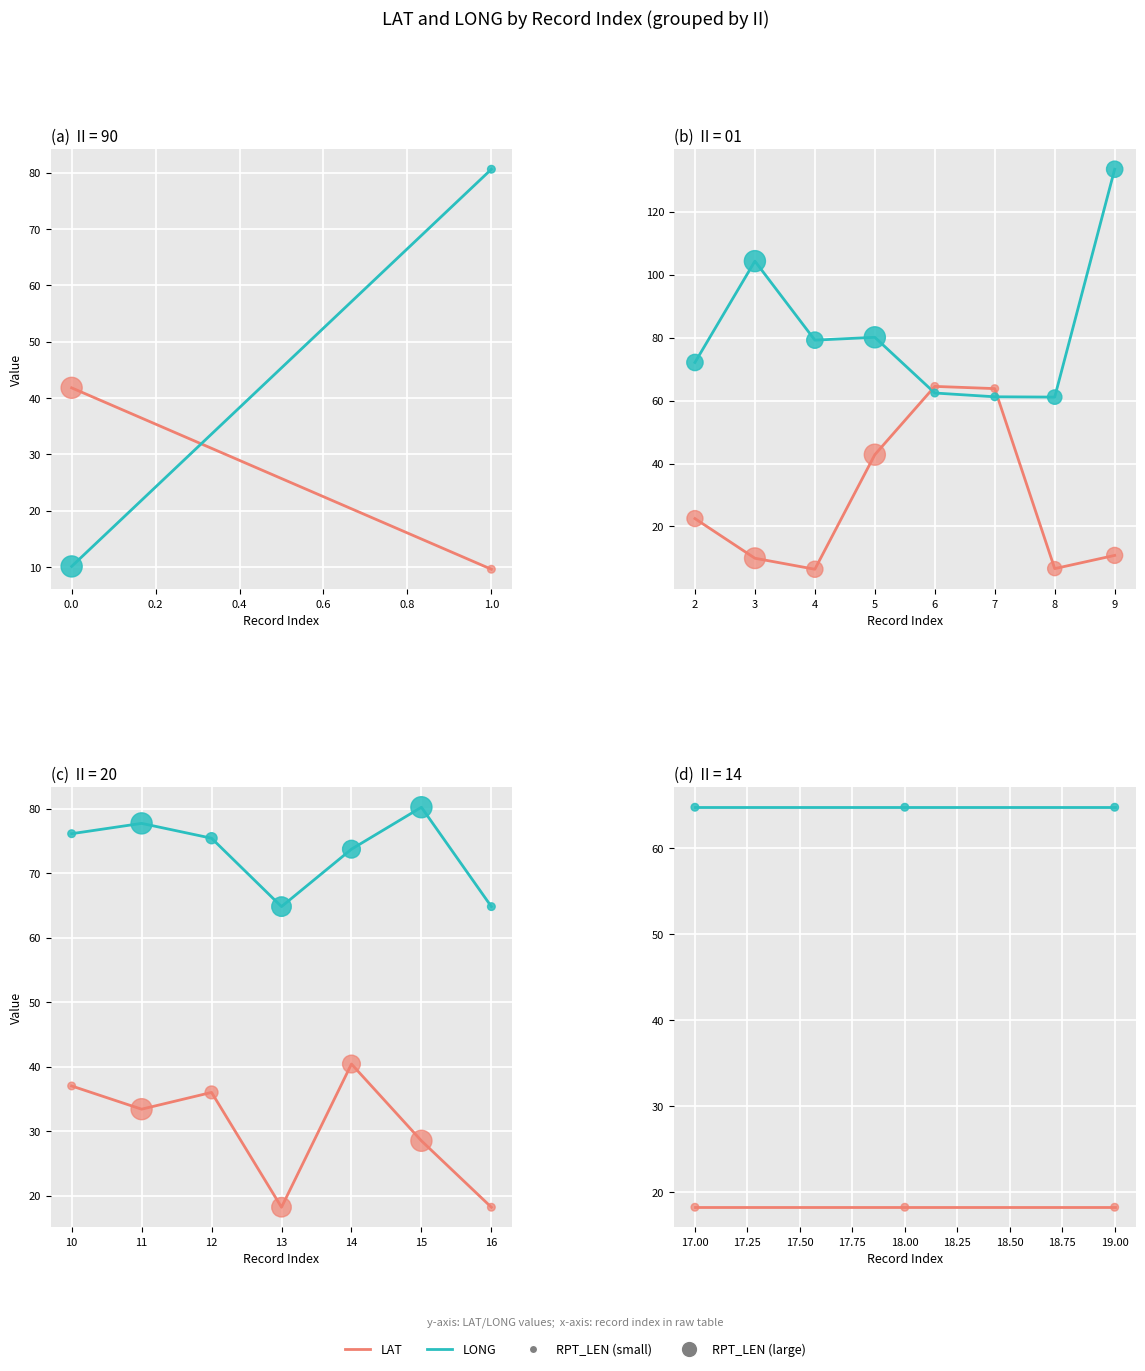

At how many categories does at least one series exceed 37?

3